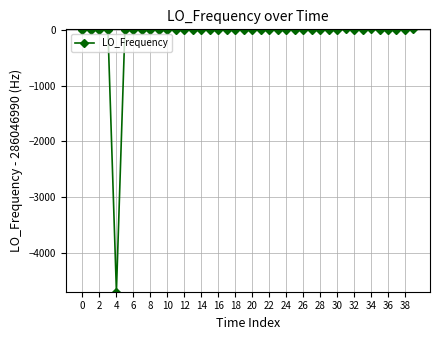

What is the smallest value displayed?

-4701.7